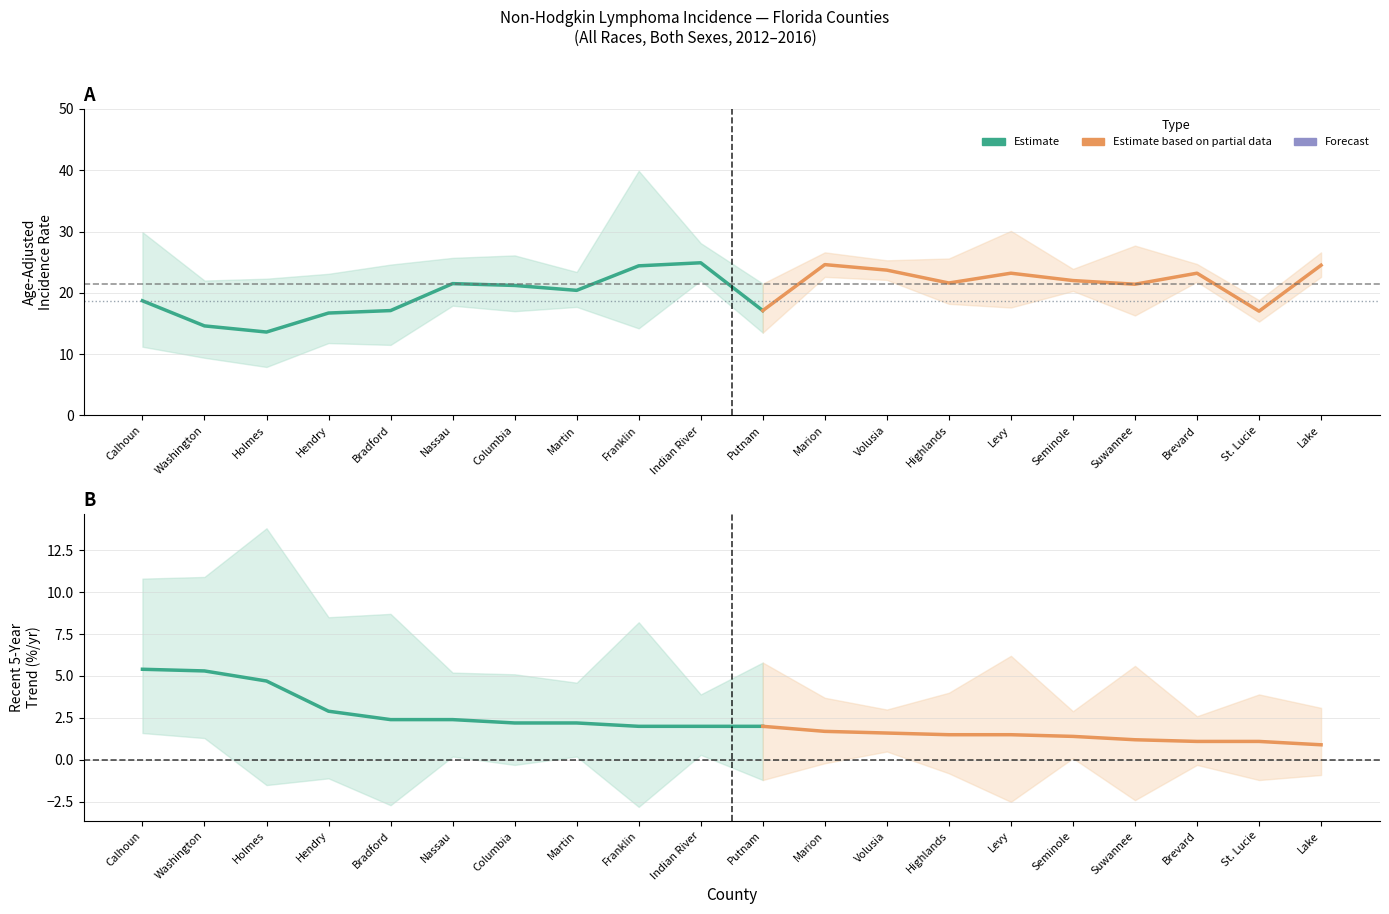

Read the Trend Upper CI value at Lake.

3.1